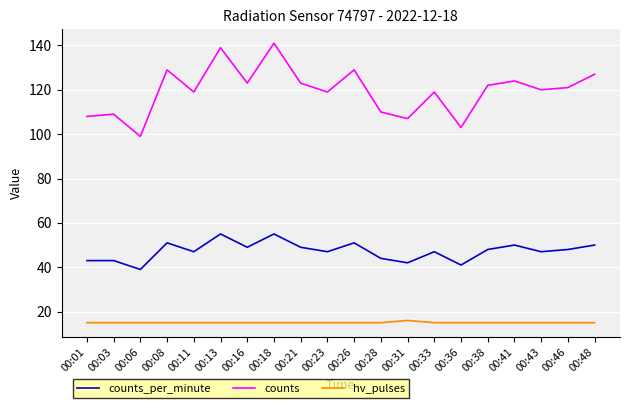

What is the minimum value shown in the chart?

15